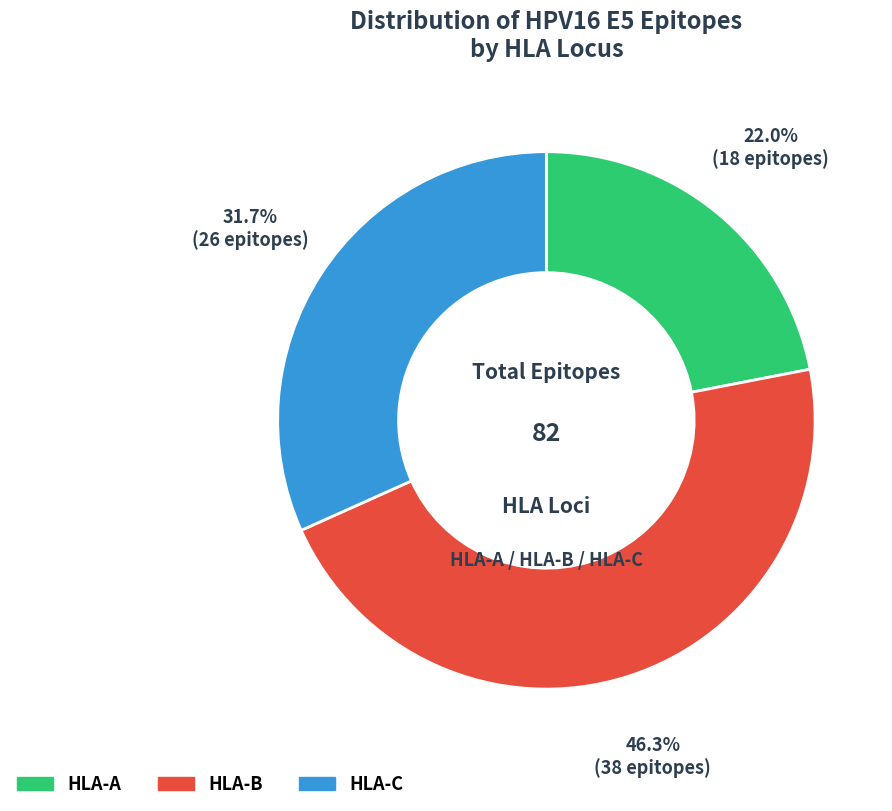

To the nearest percent, what is the combined percentage of HLA-C and HLA-A?

54%